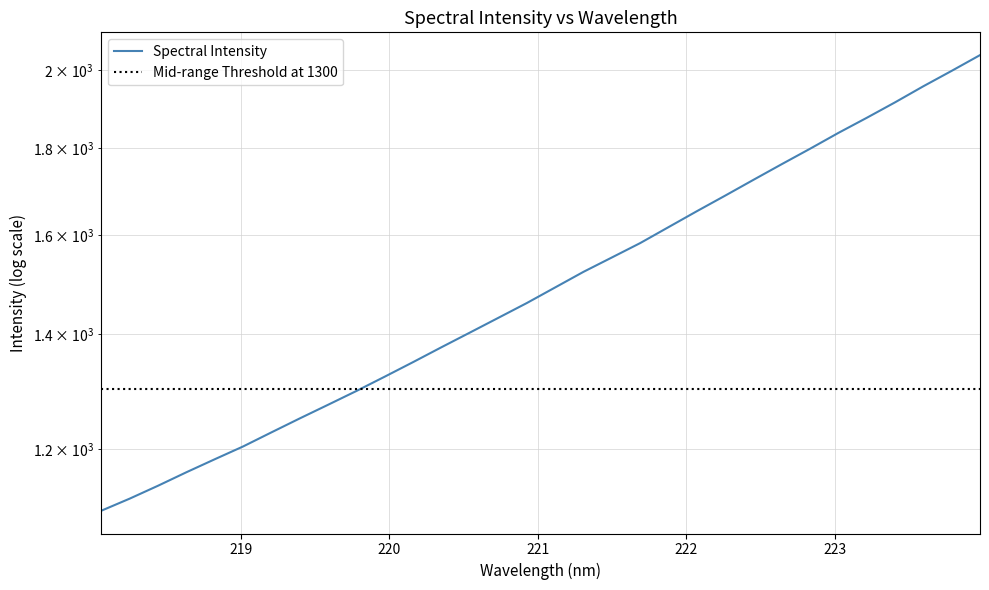

Which label corresponds to the largest value in the chart?

223.9802